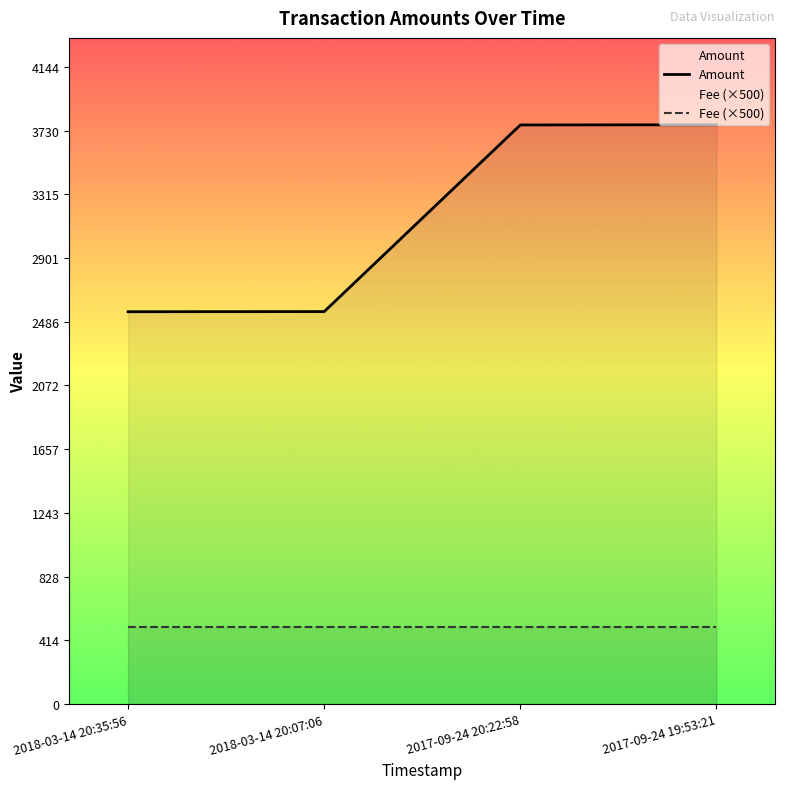

Between 2018-03-14 20:35:56 and 2017-09-24 19:53:21, which series saw the biggest shift?

Amount